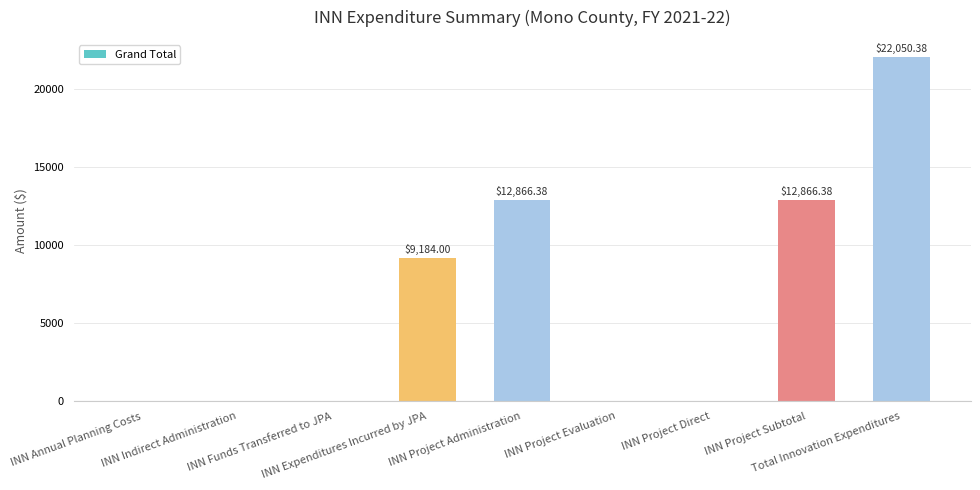

Reading right to left, what are all the values shown in this chart?

22050.4	12866.4	0.0	0.0	12866.4	9184.0	0.0	0.0	0.0